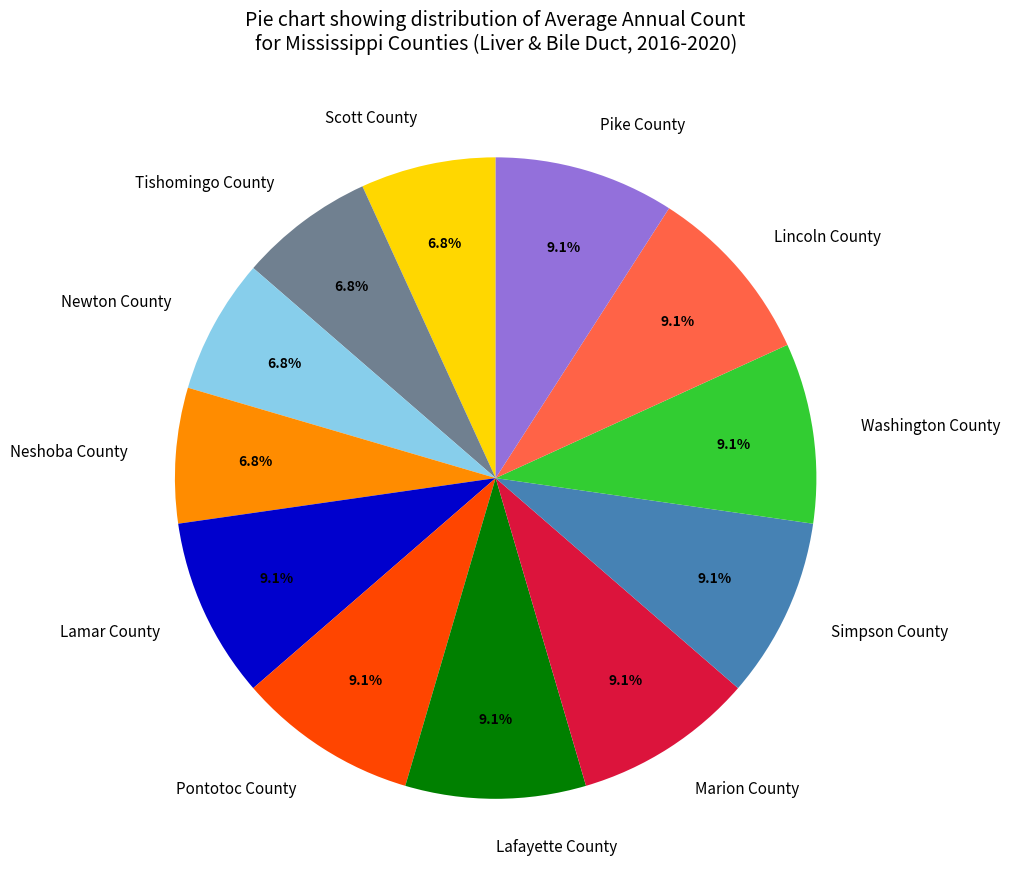

What percentage is NOT represented by Marion County?

90.9%